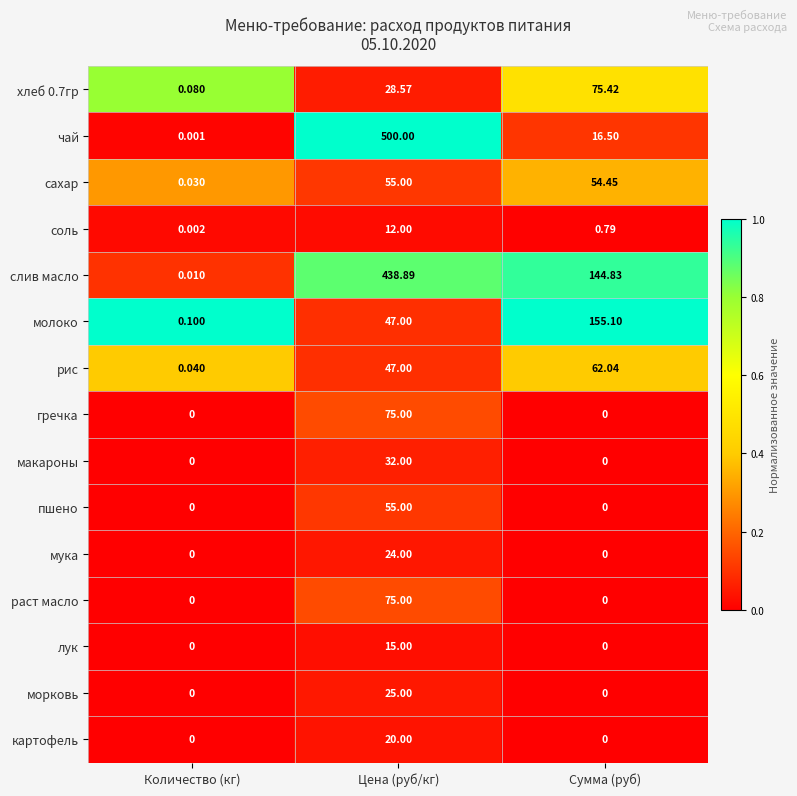

List the labels in order of хлеб 0.7гр value, smallest first.

Количество (кг), Цена (руб/кг), Сумма (руб)